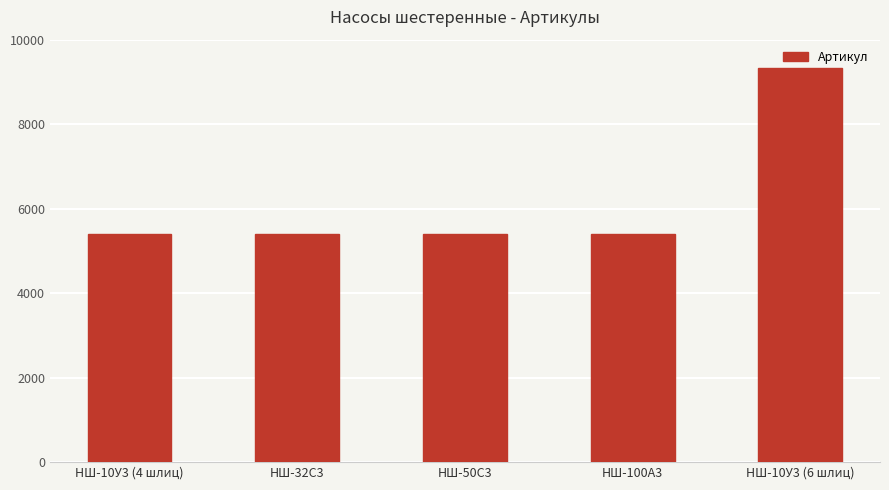

At which label is the value closest to 7371?

НШ-100А3